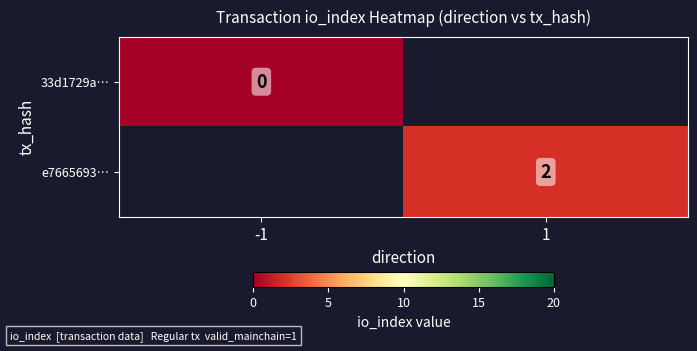

The value of e7665693… at 1 is 2. True or false?

True